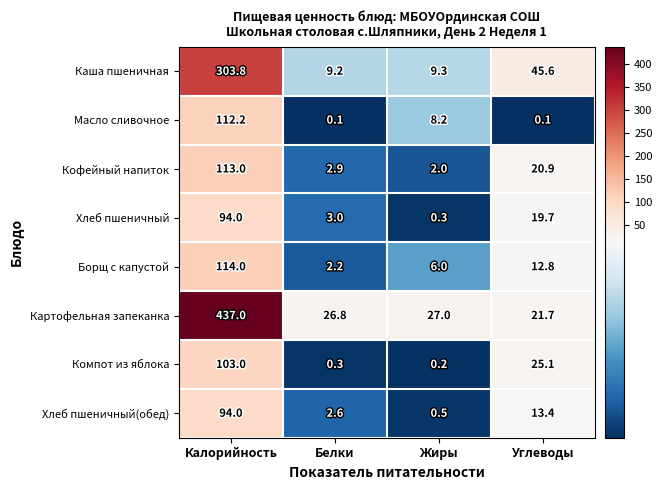

How many categories are shown in the chart?

4